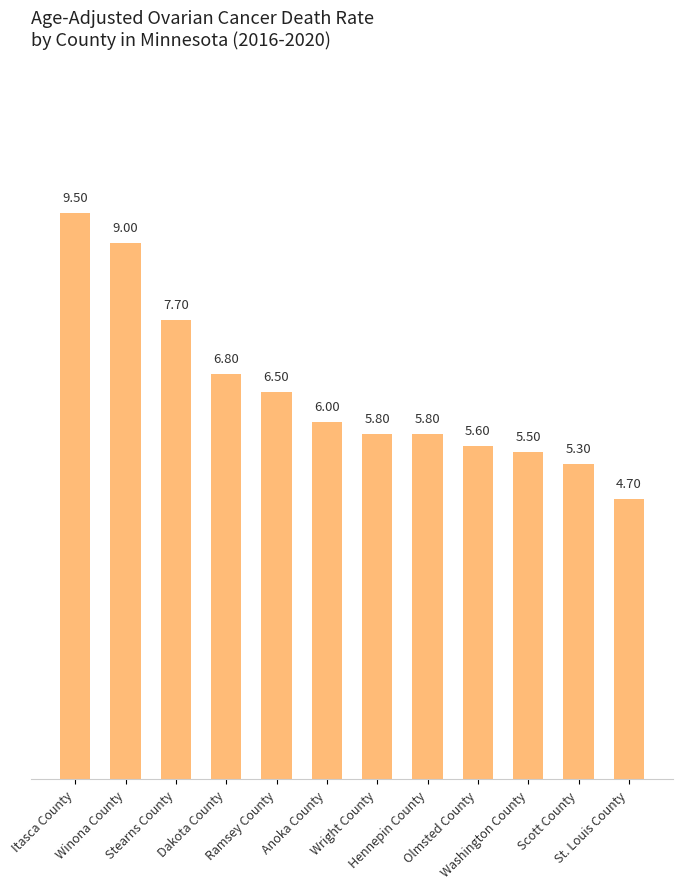

How many values are below 6?

6